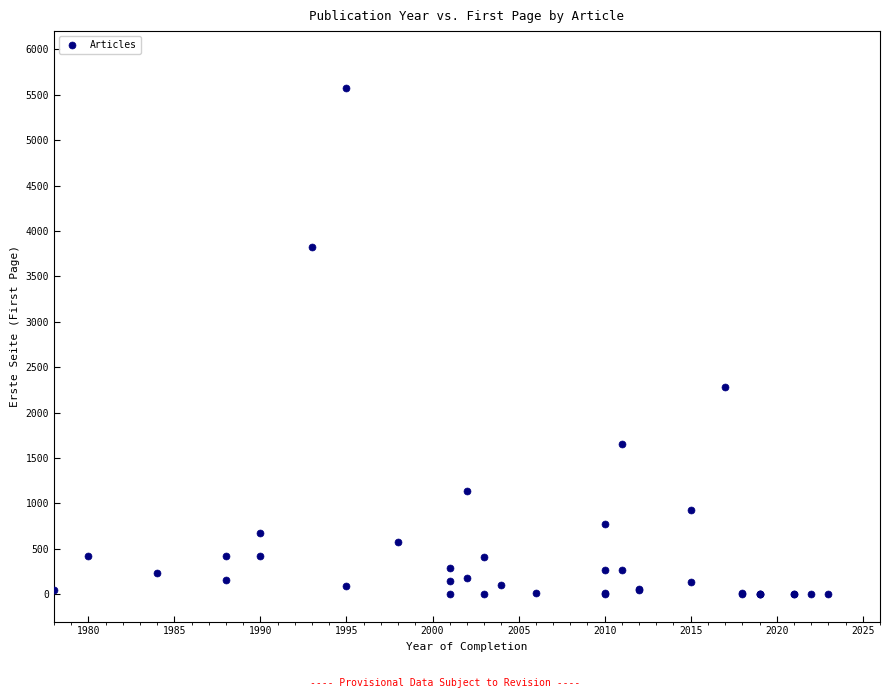

What Y value in the scatter plot is closest to 2785?

2280